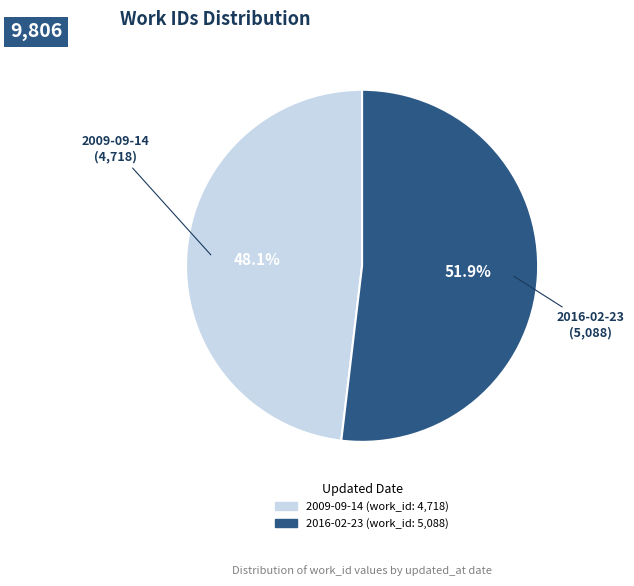

How many slices are in this pie chart?

2